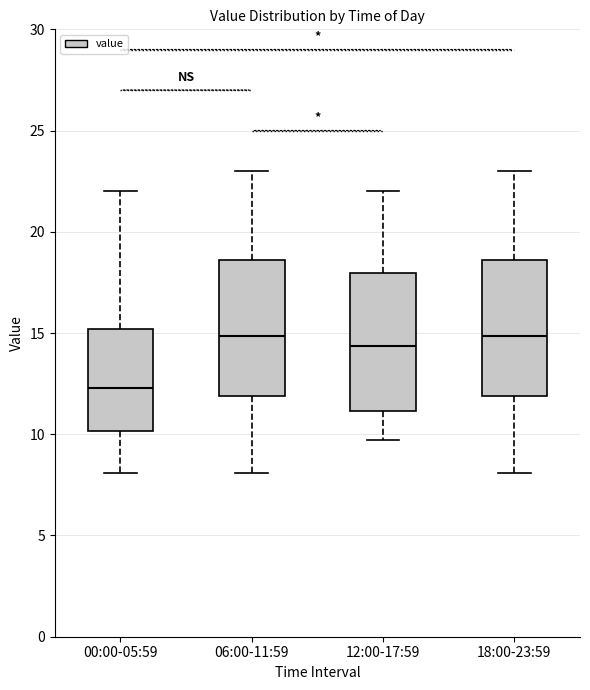

Reading left to right, read every box against the y-axis: the position of its median line, the range the box covers, and the ends of its whiskers. The values are not printed on the chart, so give them approximately, as read against the axis.

00:00-05:59: median 12.5, box 10.0 to 15.0, whiskers 8.0 to 22.0
06:00-11:59: median 15.0, box 12.0 to 18.5, whiskers 8.0 to 23.0
12:00-17:59: median 14.5, box 11.0 to 18.0, whiskers 9.5 to 22.0
18:00-23:59: median 15.0, box 12.0 to 18.5, whiskers 8.0 to 23.0